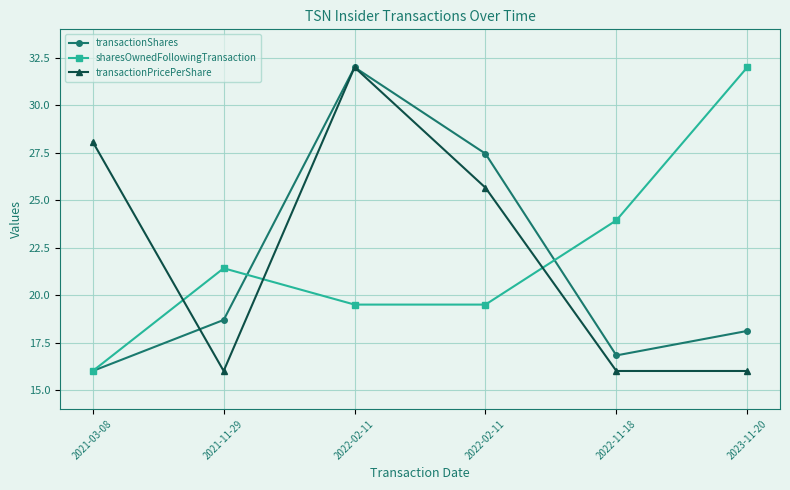

At which category is the sum across all series the highest?

2022-02-11